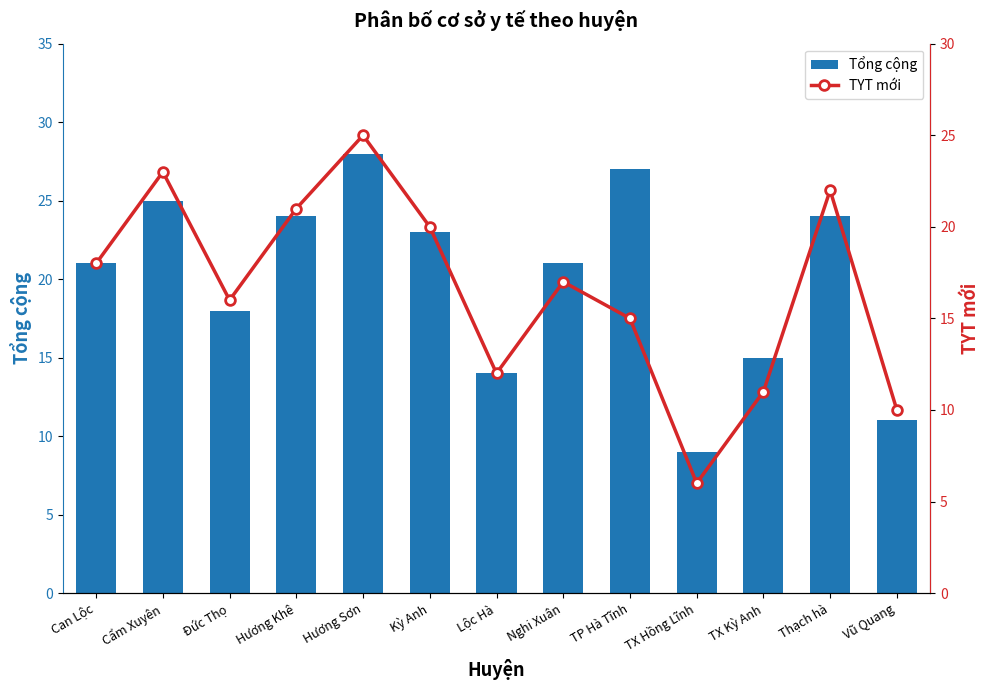

Reading left to right, what are all the values shown in this chart?

Tổng cộng: 21	25	18	24	28	23	14	21	27	9	15	24	11
TYT mới: 18	23	16	21	25	20	12	17	15	6	11	22	10